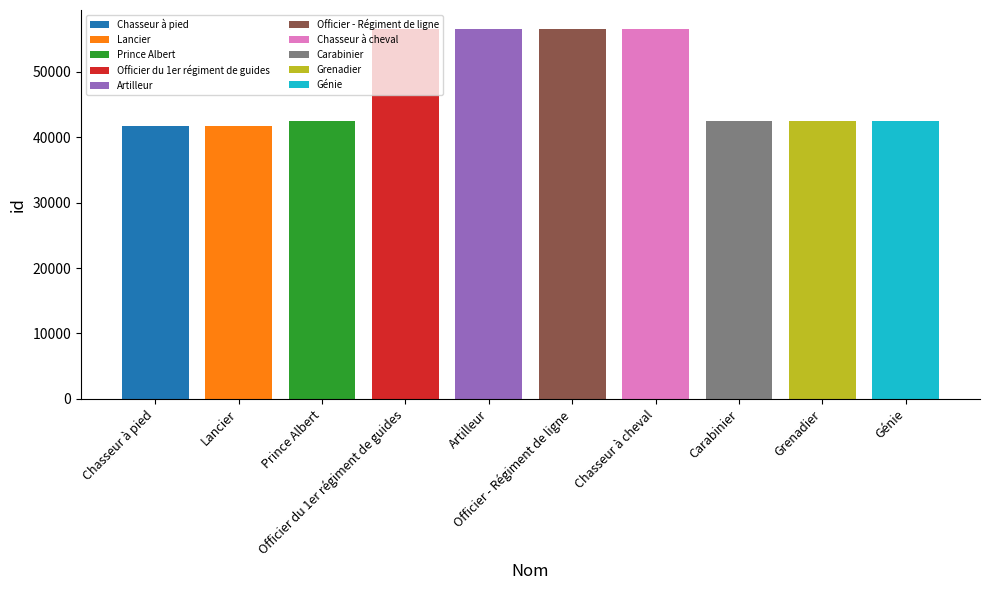

What is the sum of all values?

479377